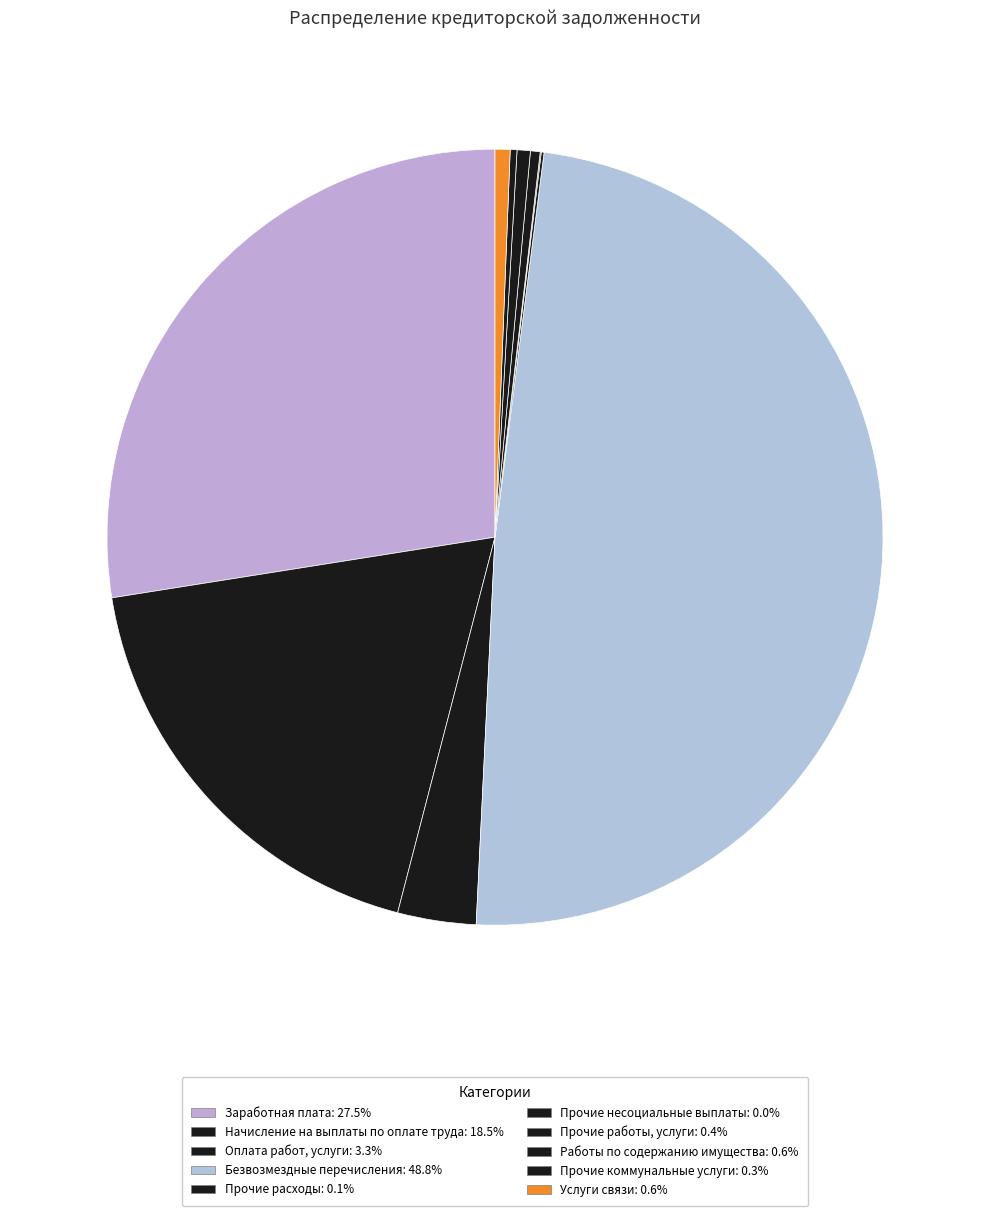

Combined, do Прочие коммунальные услуги and Прочие расходы account for over 50%?

No